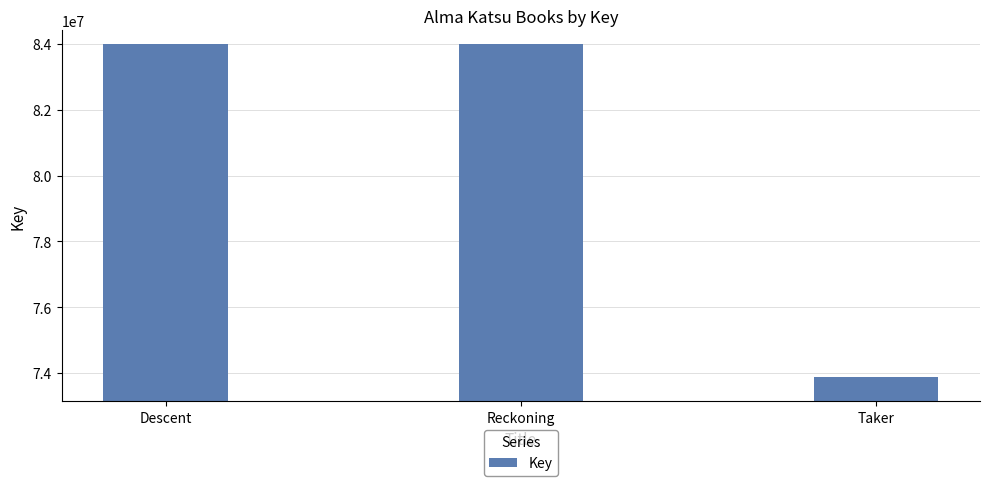

How many values are below 83990680?

1